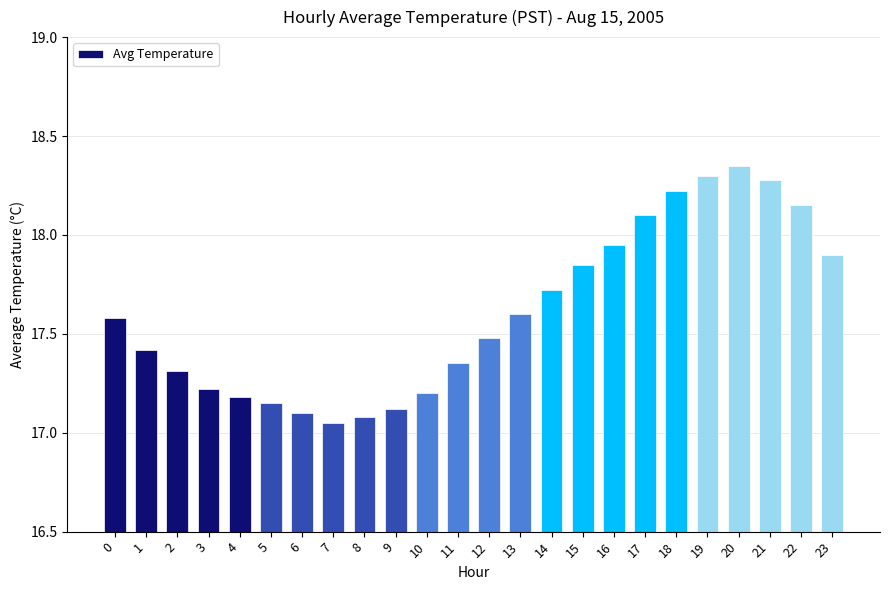

What is the value of the 13th bar from the left?

17.5